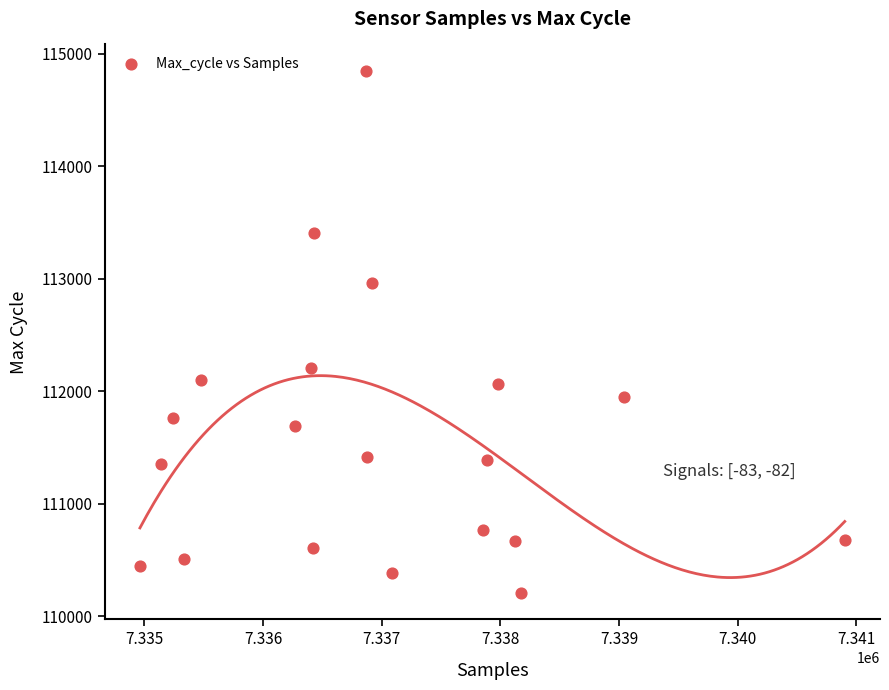

What Y value in the scatter plot is closest to 112527?

112204